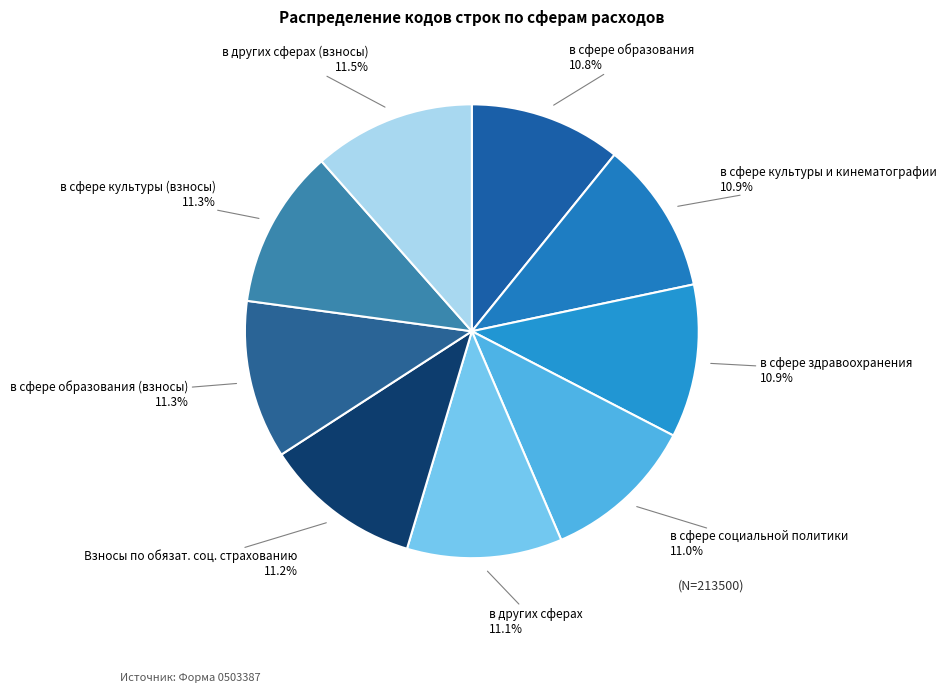

How many slices are in this pie chart?

9